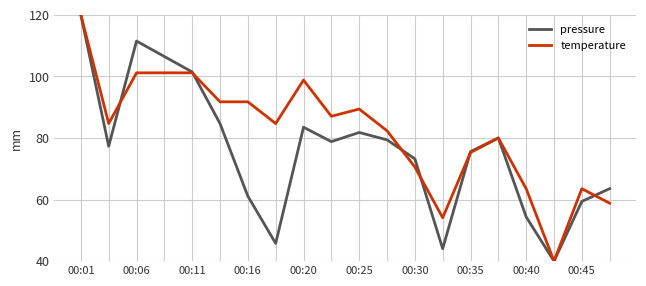

Which series has the largest total across all categories?

temperature